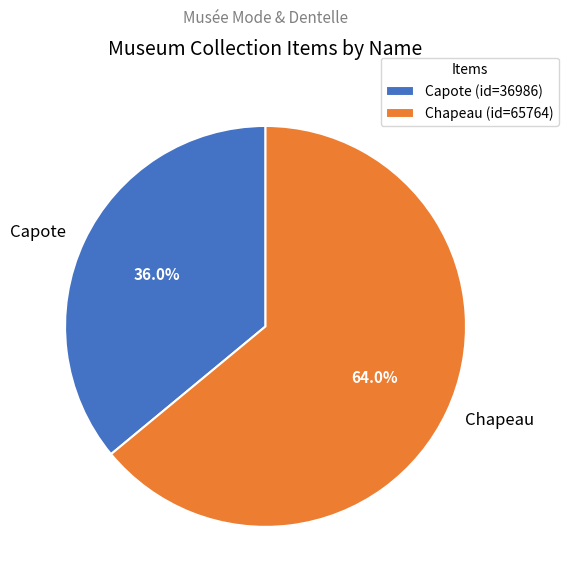

To the nearest percent, what is the difference between the Chapeau and Capote slice percentages?

28%